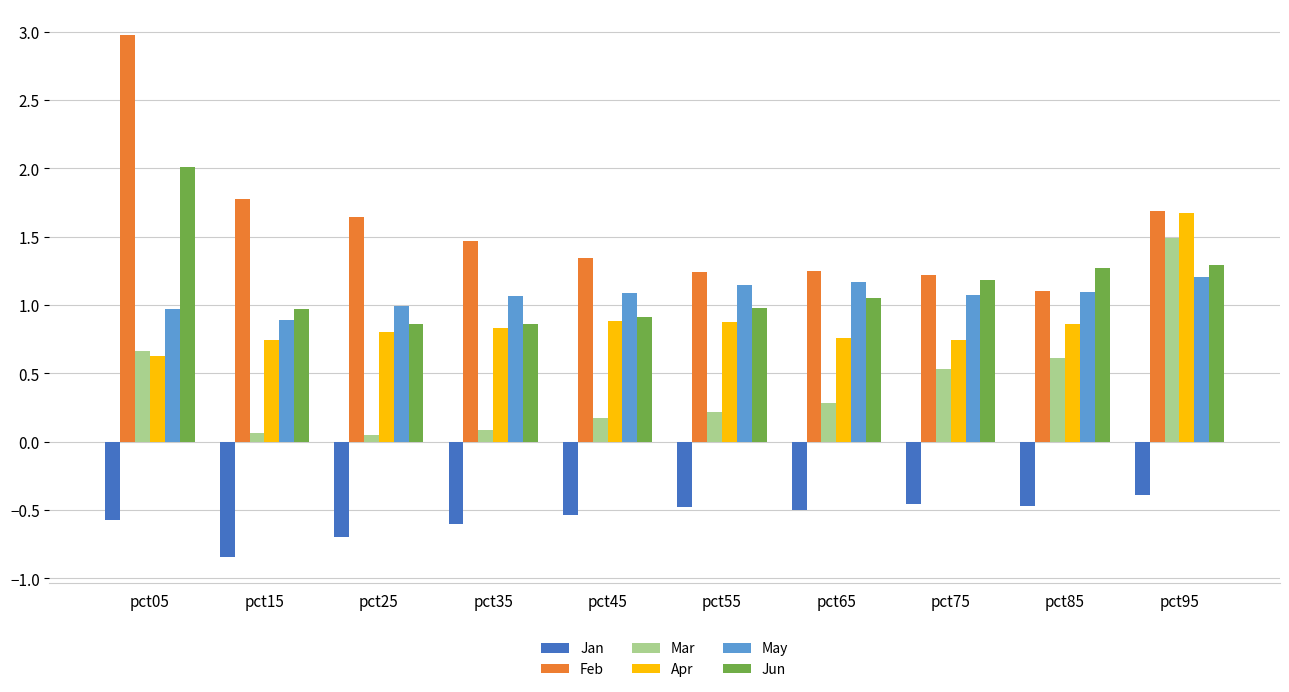

At which category does the chart reach its minimum across all series?

pct15